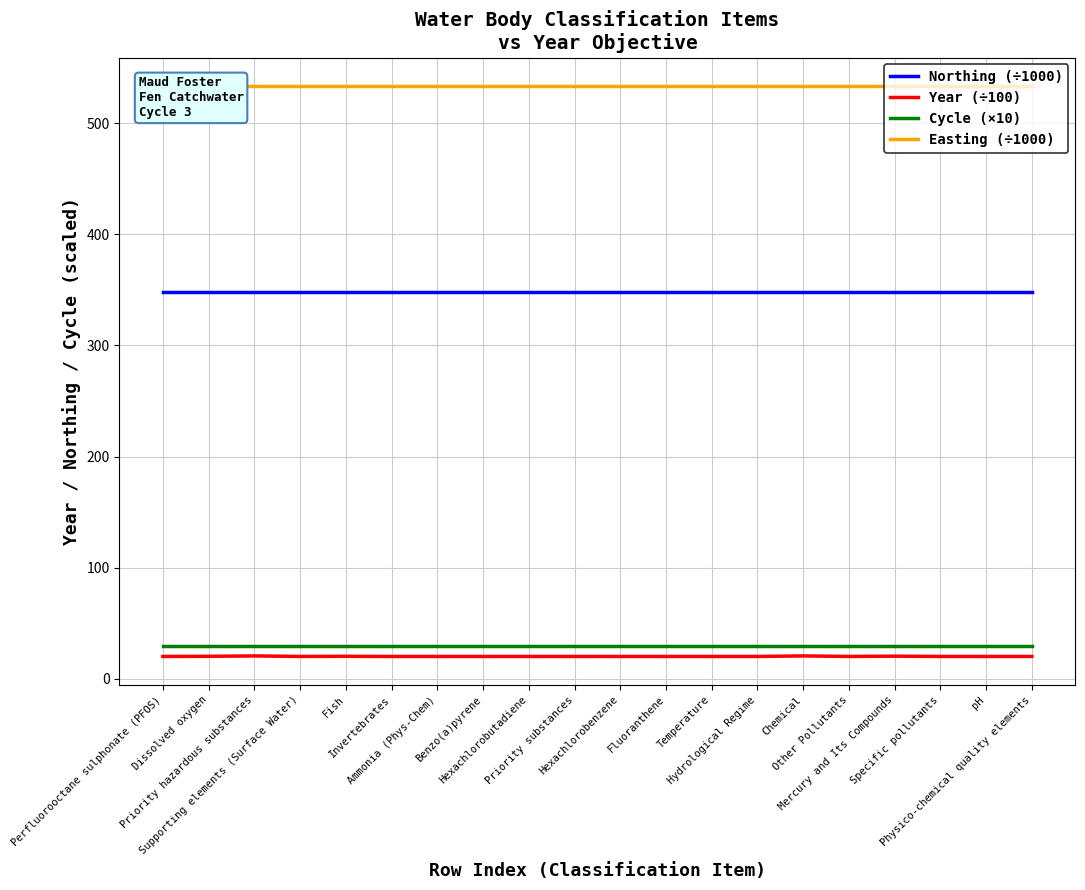

How many data points does each series have?

20